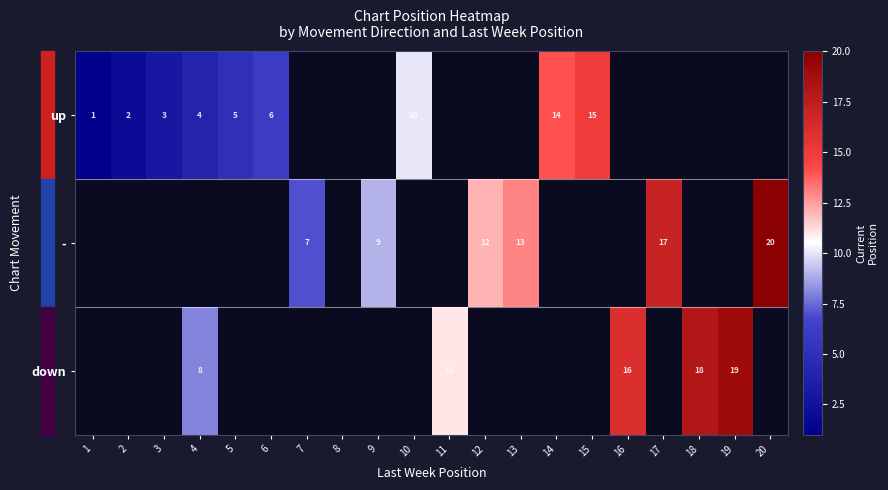

The - series shows 4.1 at 13. True or false?

False